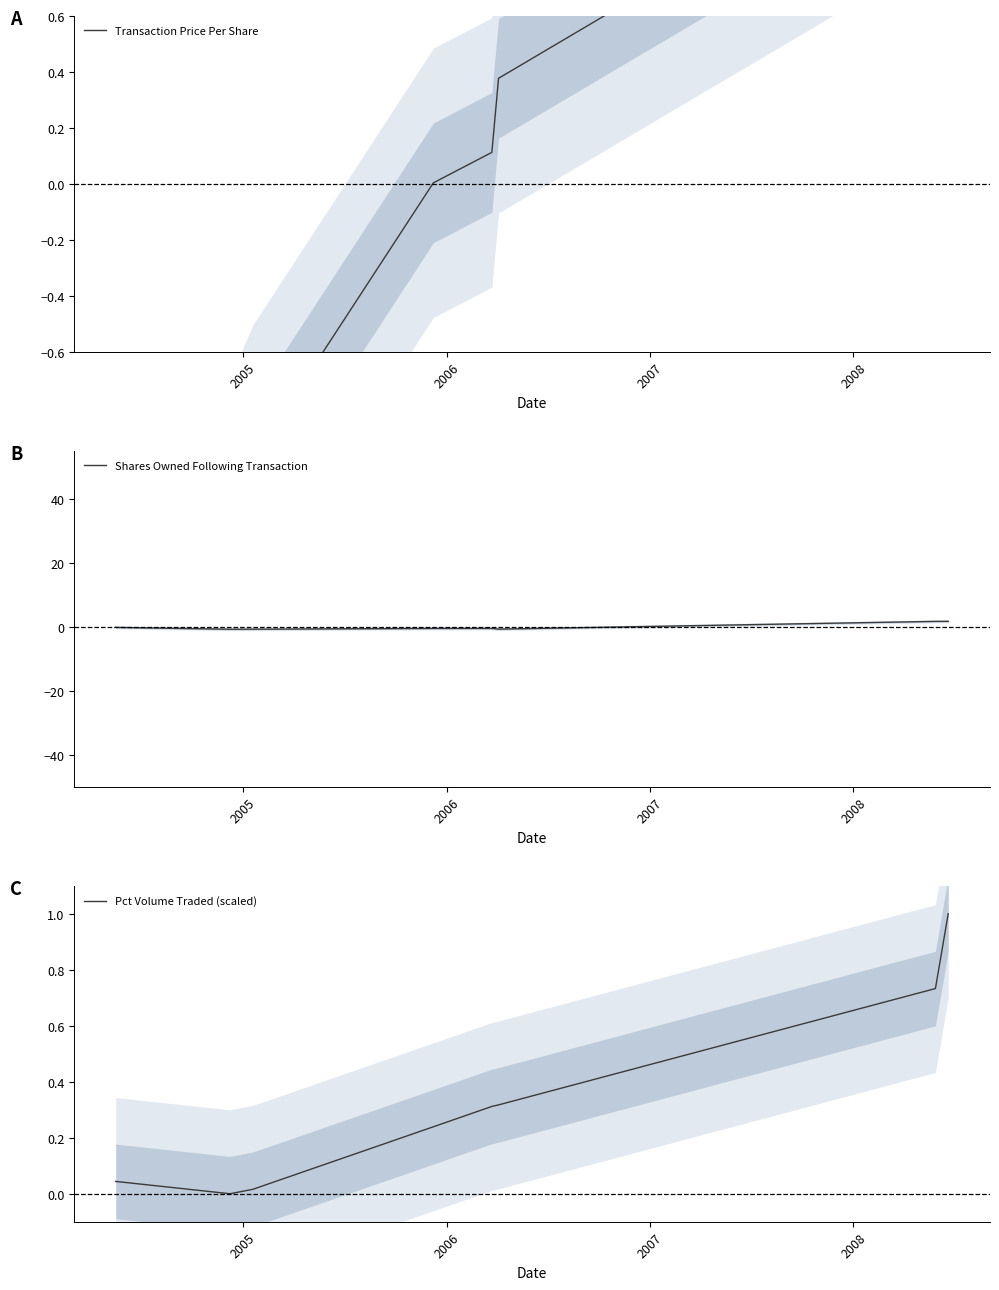

Reading right to left, list all the values displayed in this chart.

Transaction Price Per Share: 1.6	1.3	0.4	0.1	0.0	-1.0	-1.2	-1.2
Shares Owned Following Transaction: 1.7	1.7	-0.7	-0.5	-0.5	-0.7	-0.8	-0.2
Pct Volume Traded (scaled): 1.0	0.7	0.3	0.3	0.2	0.0	0.0	0.0